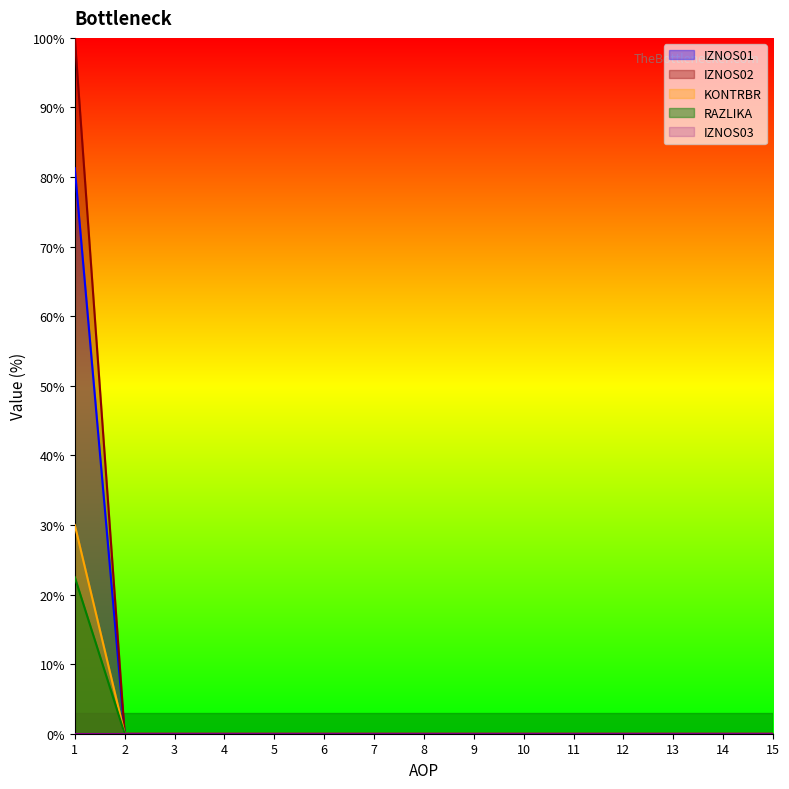

True or false: KONTRBR and IZNOS02 cross at least once.

False